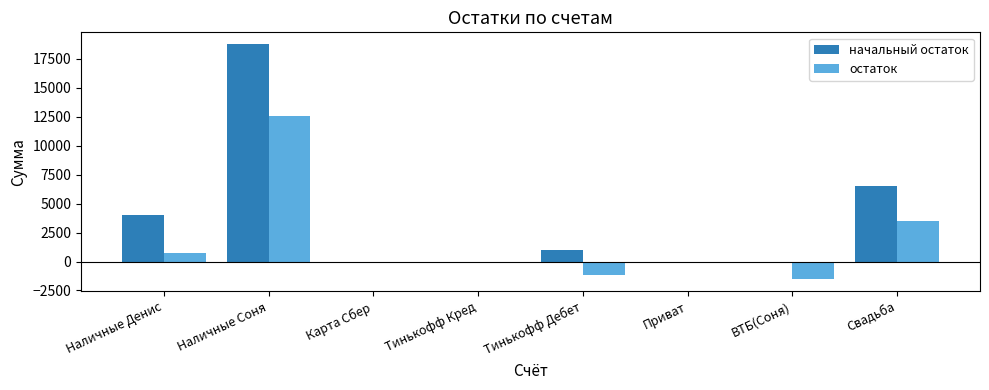

Is the value of начальный остаток at Наличные Денис greater than the value of остаток at Свадьба?

Yes